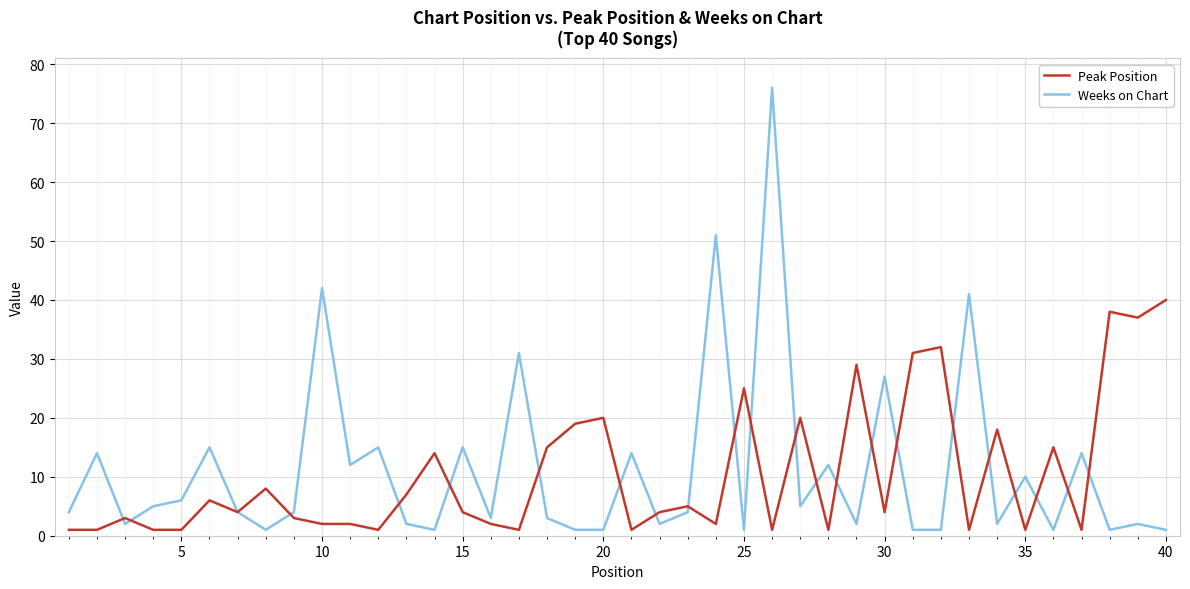

Which series has the widest spread of values?

Weeks on Chart